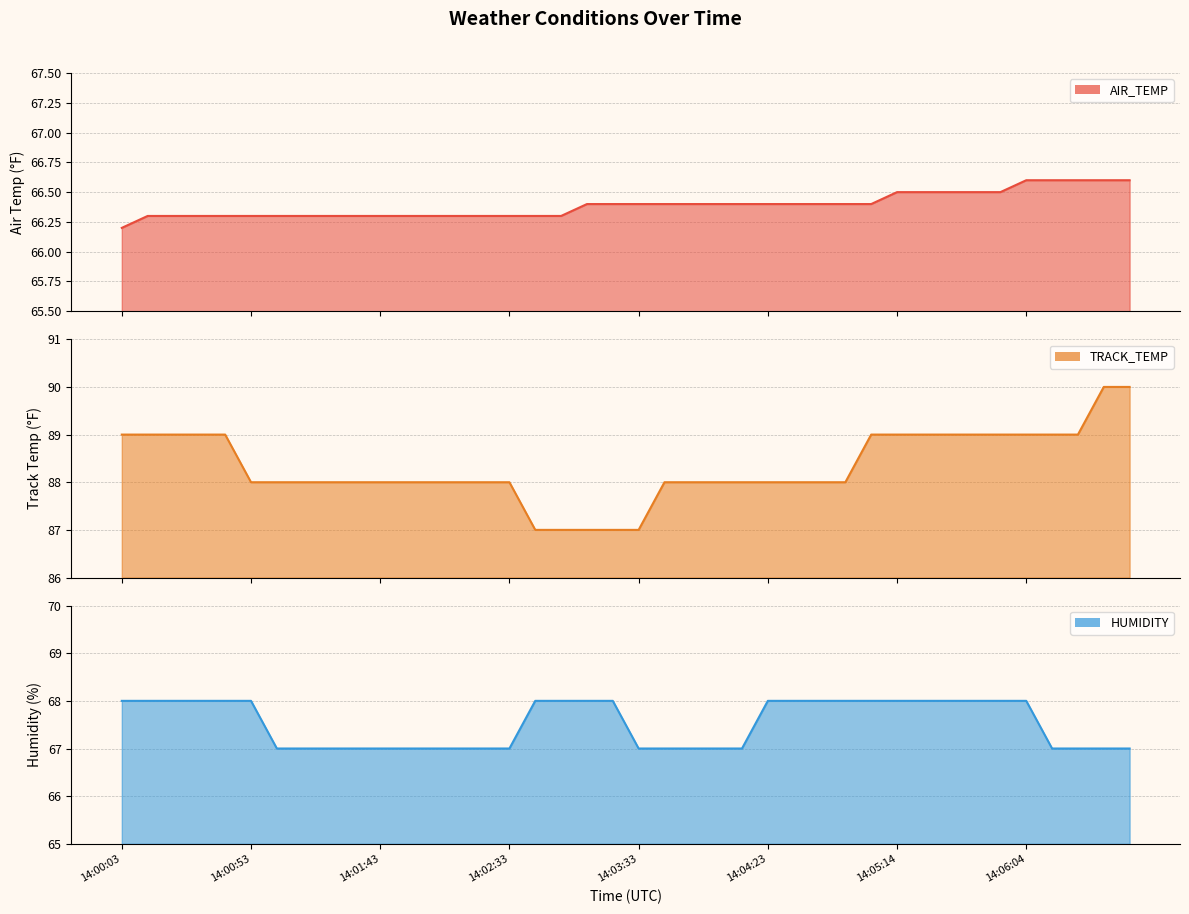

What is the greatest value displayed?

90.0